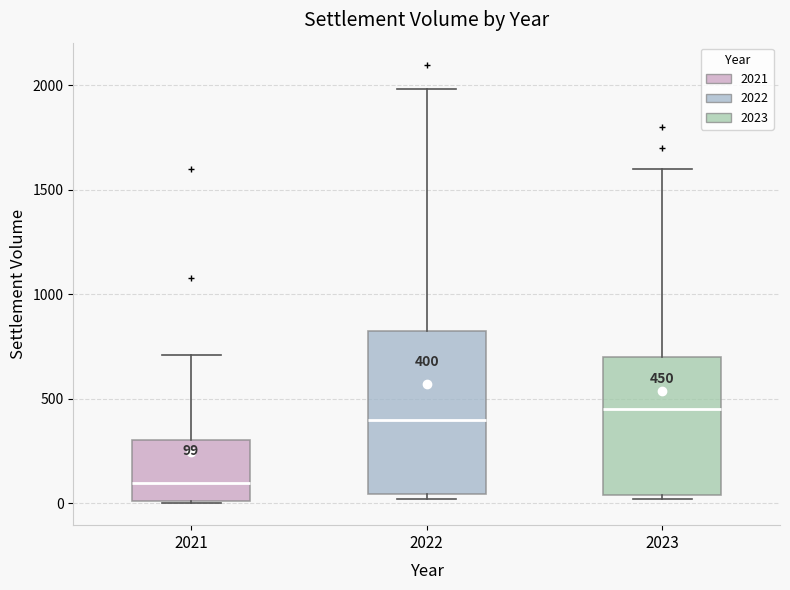

Which box is the tallest, from its lower edge to its upper edge?

2022